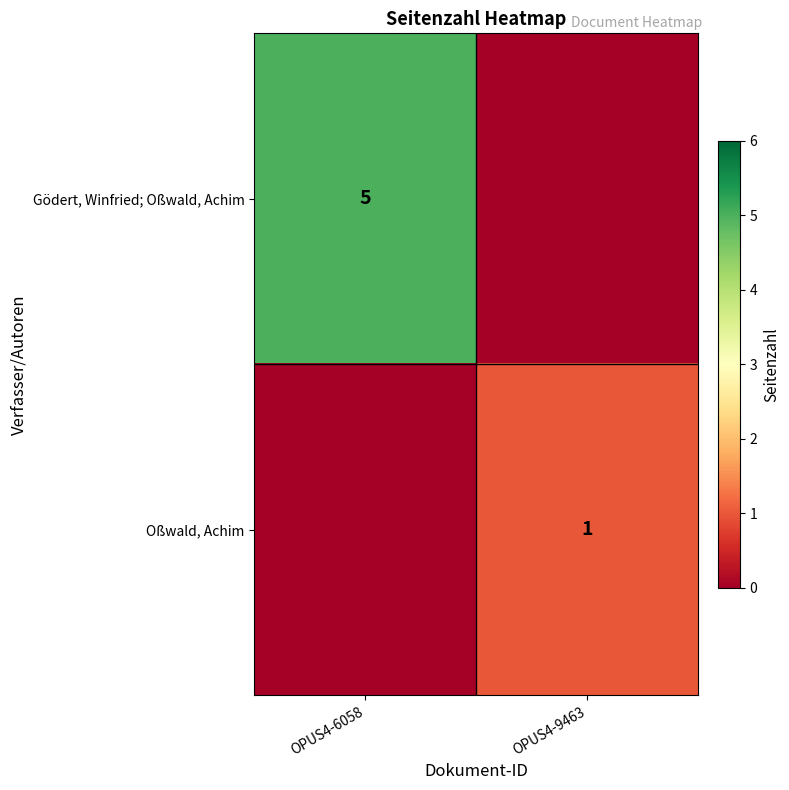

Which has a higher value, OPUS4-6058 or OPUS4-9463?

OPUS4-6058